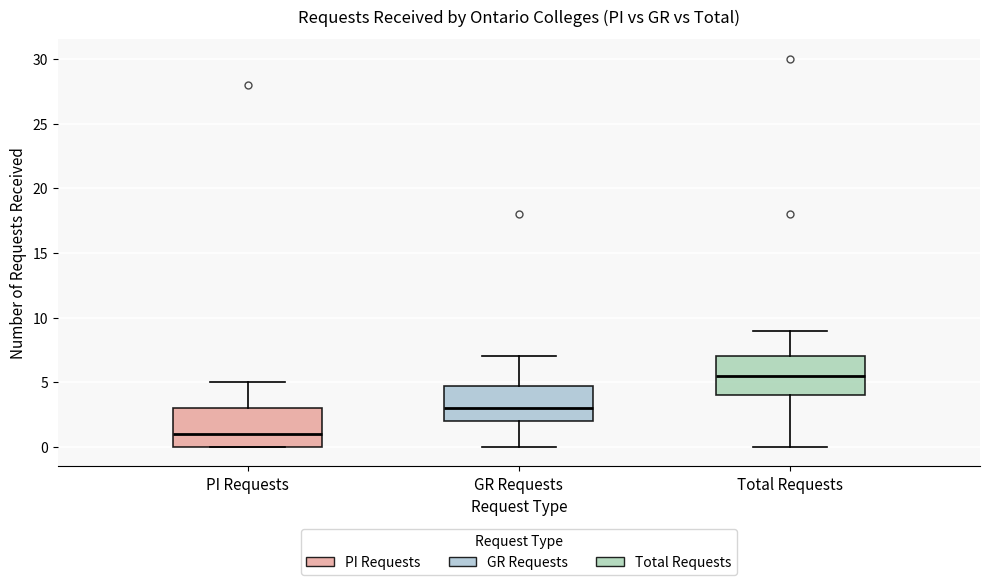

Which box's median line is the highest?

Total Requests